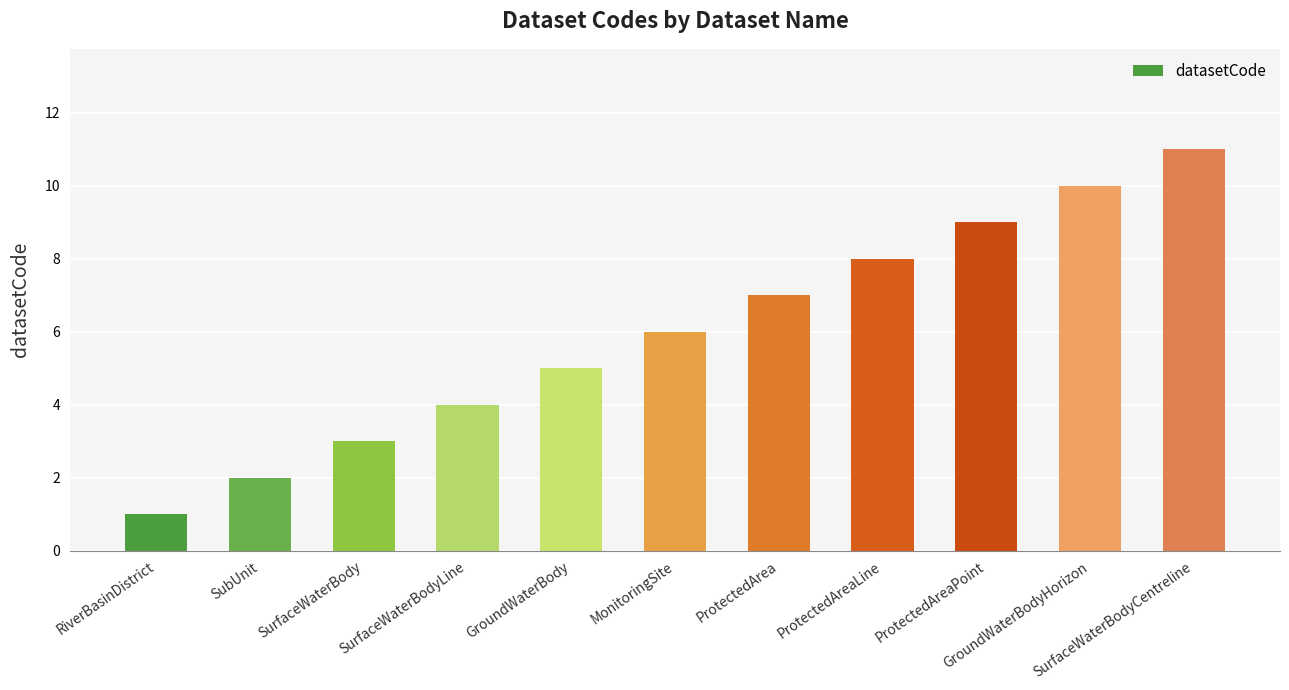

True or false: the data shows 6 at SurfaceWaterBodyLine.

False